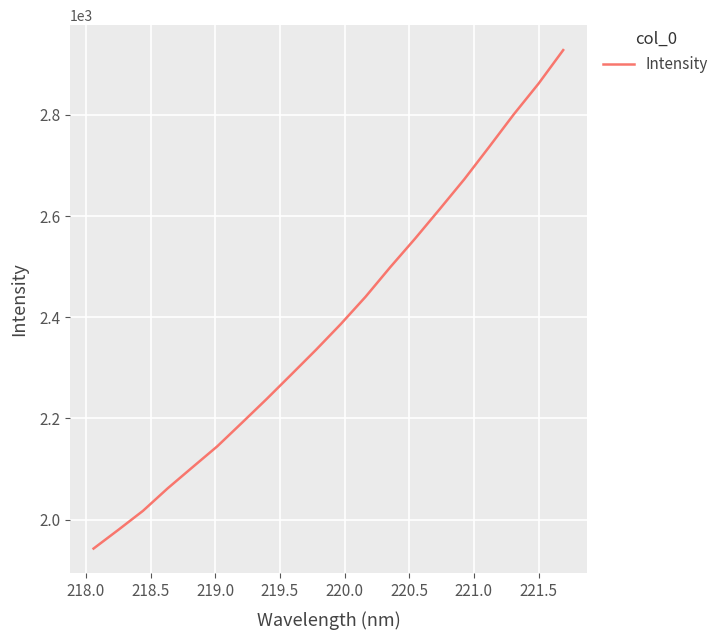

What is the greatest value displayed?

2927.8